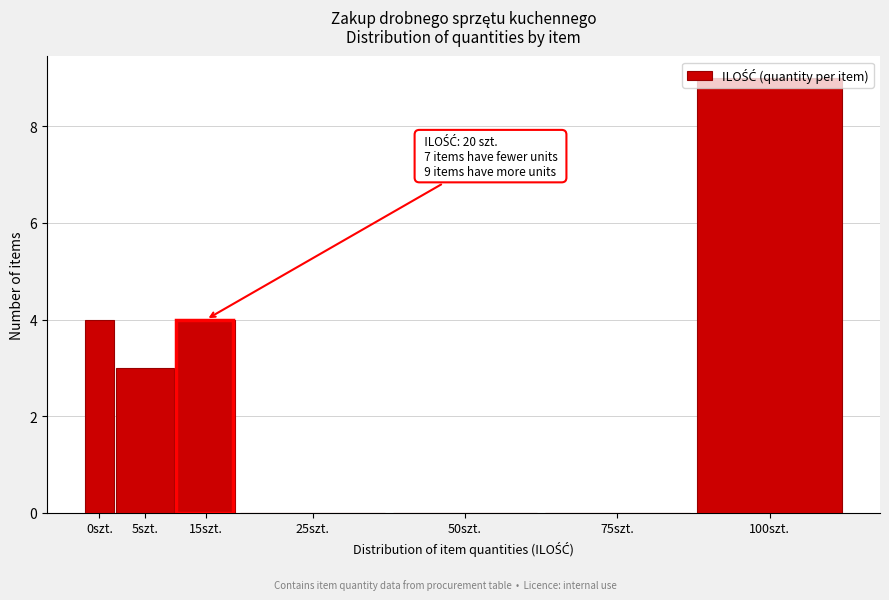

What is the approximate value at 15szt.?

4